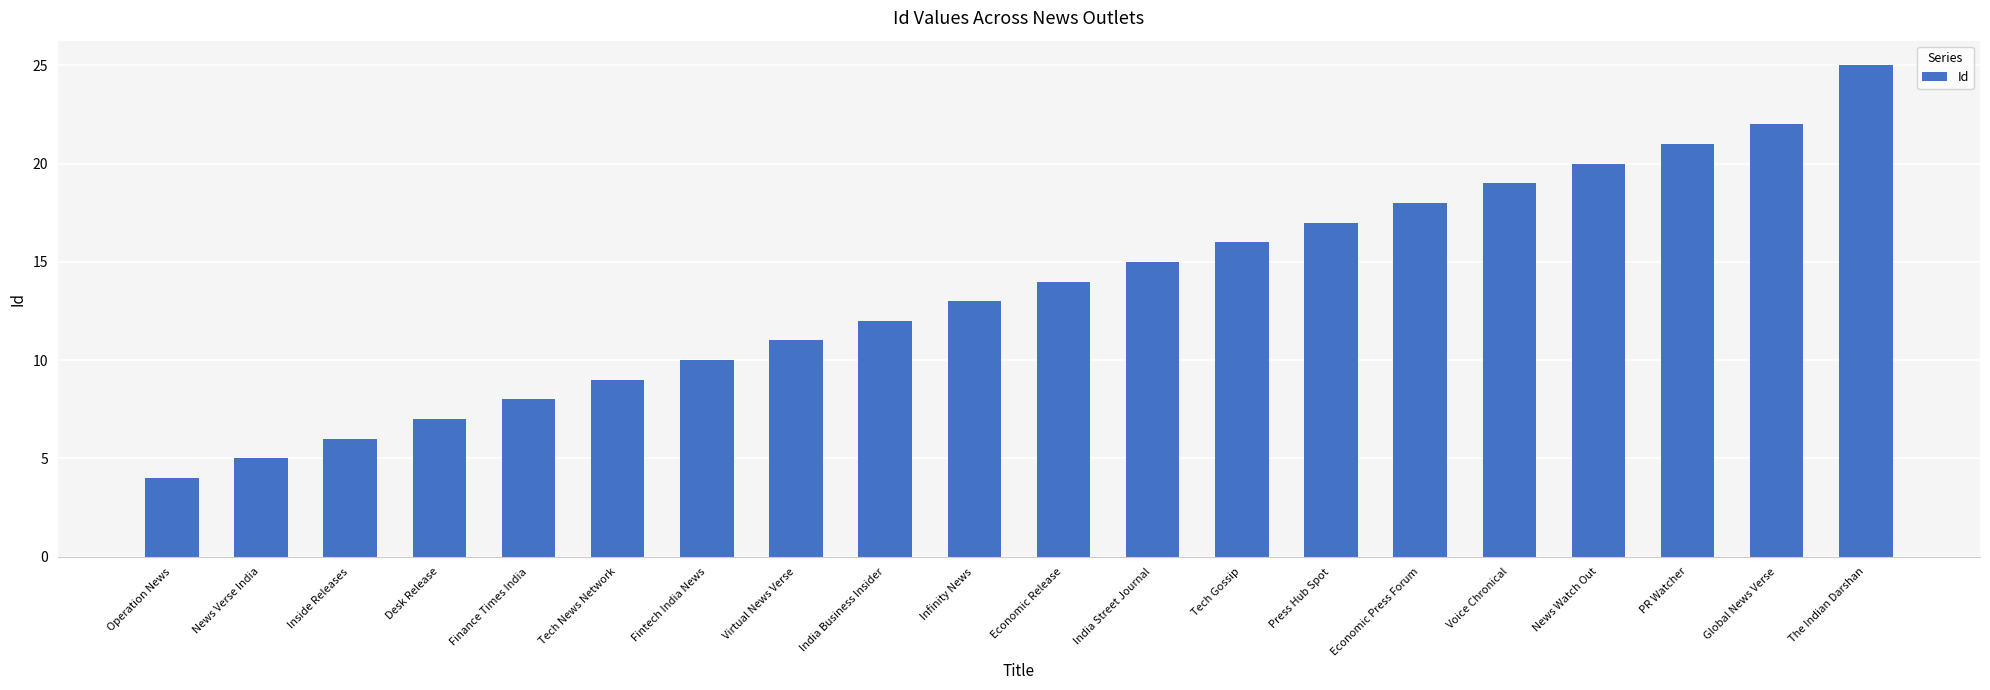

What is the minimum value shown in the chart?

4